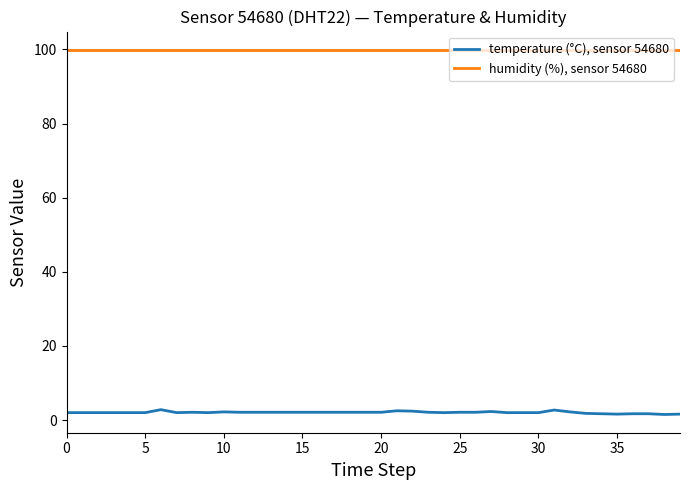

Which series has the largest range (max minus min)?

temperature (°C), sensor 54680